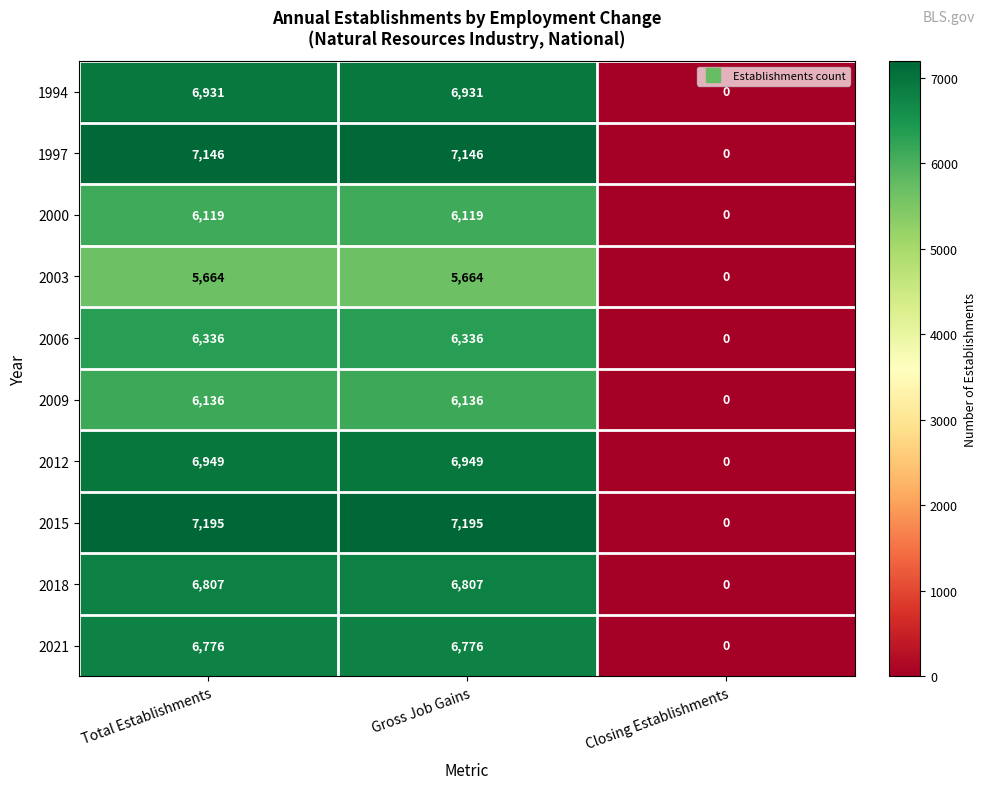

How many 2015 values are between 0 and 7195?

3